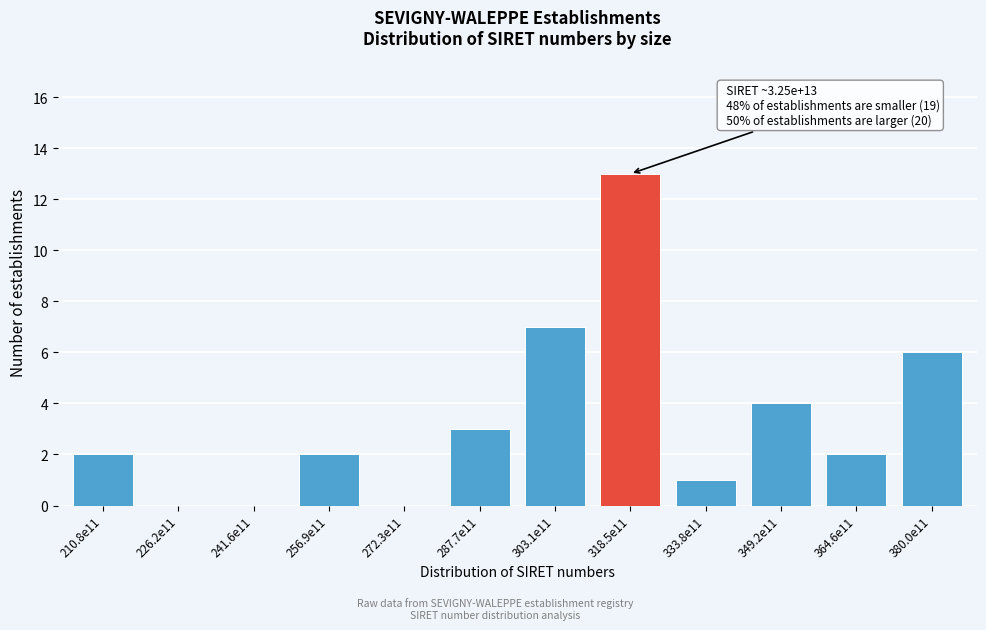

Reading left to right, extract all data points from this chart.

210.8e11=2	226.2e11=0	241.6e11=0	256.9e11=2	272.3e11=0	287.7e11=3	303.1e11=7	318.5e11=13	333.8e11=1	349.2e11=4	364.6e11=2	380.0e11=6